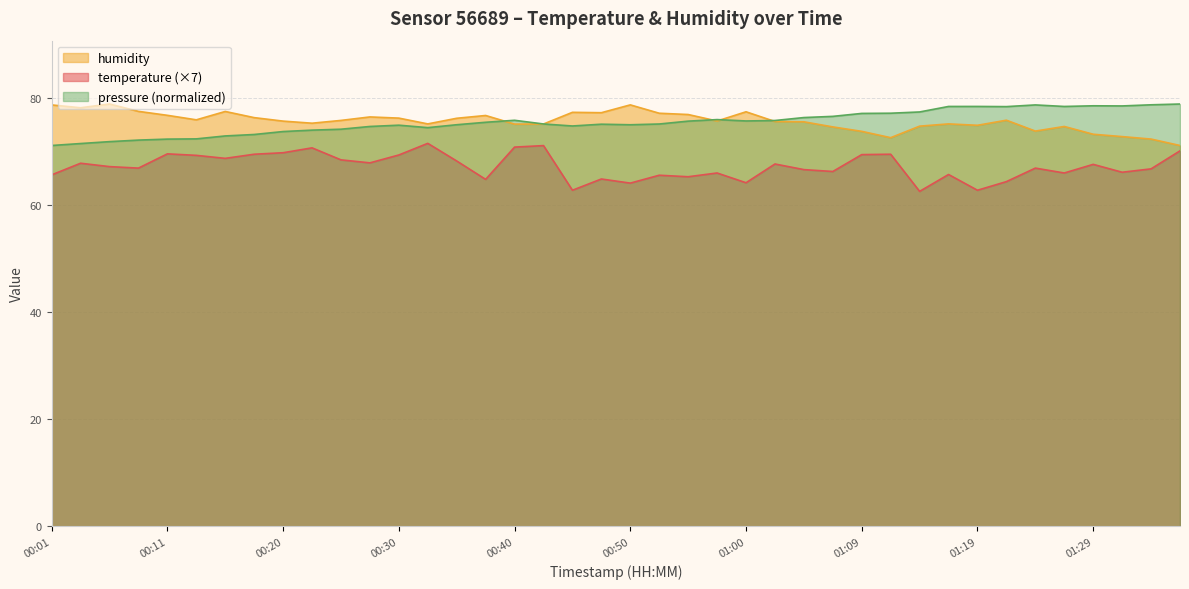

True or false: temperature and humidity cross at least once.

False